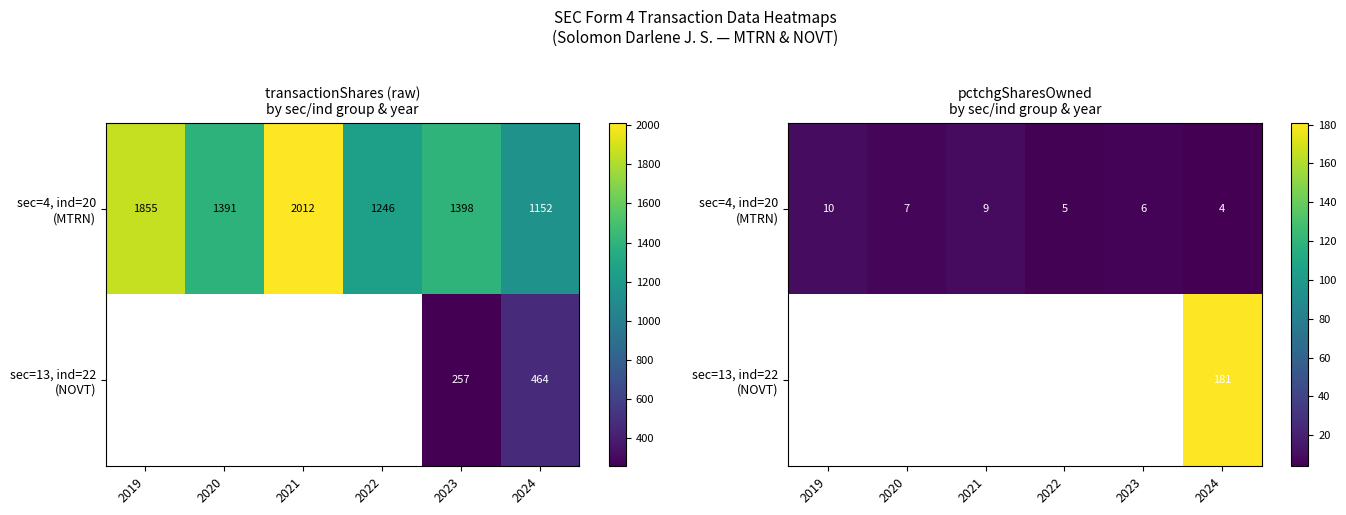

Read the sec=4, ind=20 (MTRN) value at 2021.

9.0